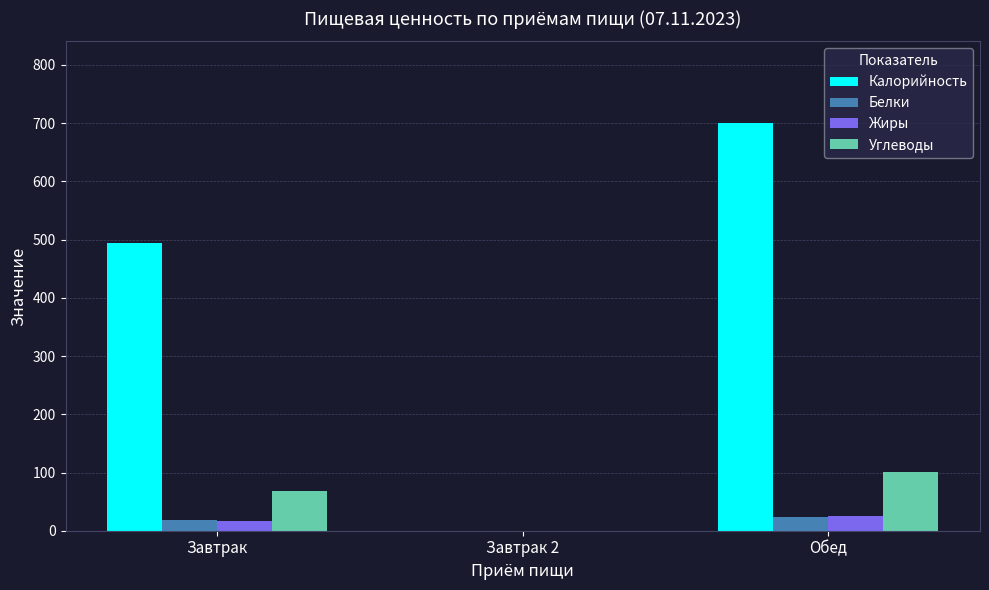

Reading left to right, what are all the values shown in this chart?

Калорийность: Завтрак=494.1	Завтрак 2=0.0	Обед=700.5
Белки: Завтрак=19.1	Завтрак 2=0.0	Обед=23.9
Жиры: Завтрак=17.0	Завтрак 2=0.0	Обед=25.5
Углеводы: Завтрак=67.4	Завтрак 2=0.0	Обед=101.1